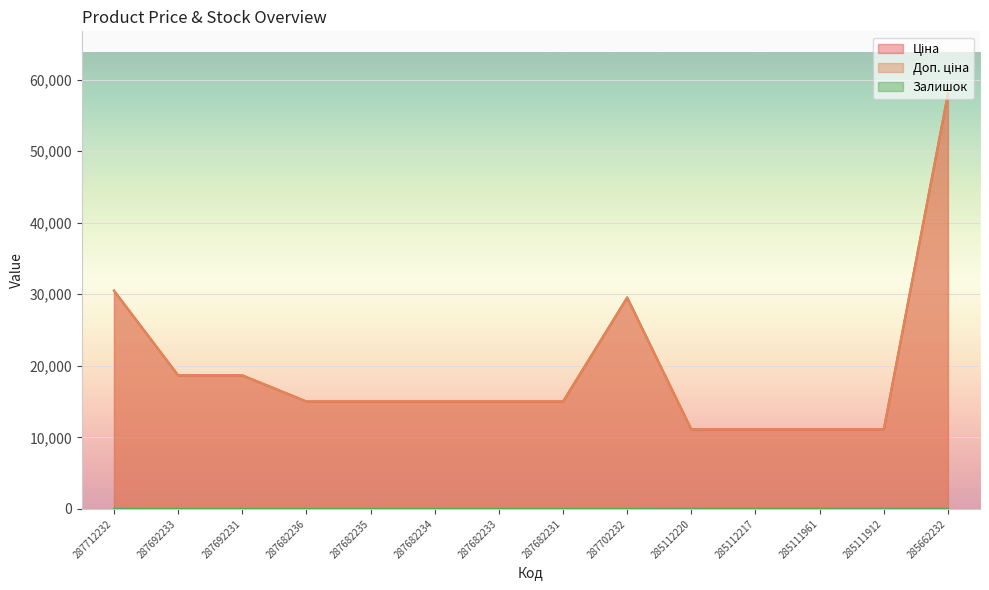

How many series are shown in this chart?

3